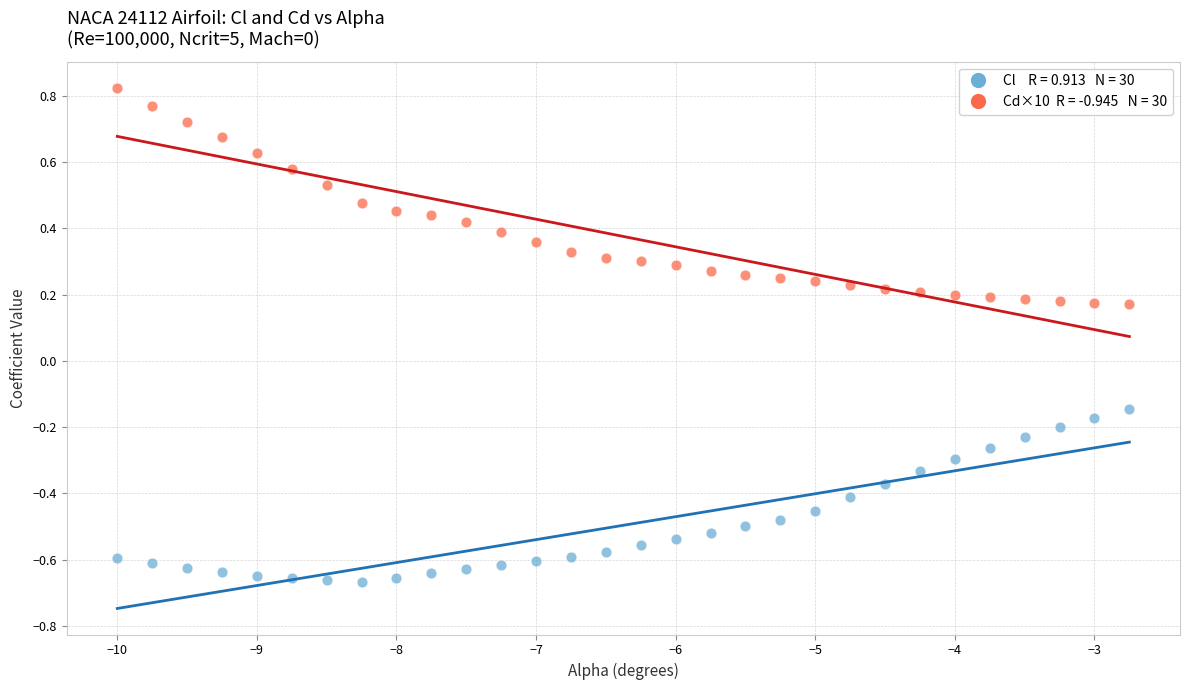

Across all data points, what is the range of Y values (max minus min)?

1.5